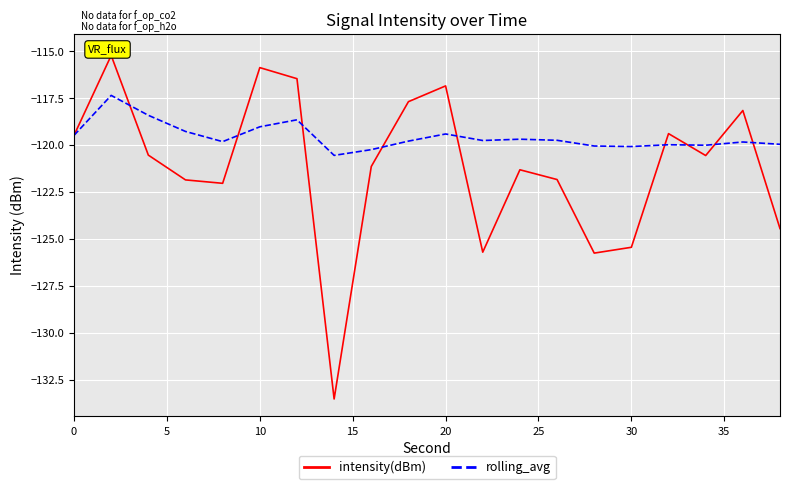

What is the highest value of the intensity(dBm) series?

-115.2